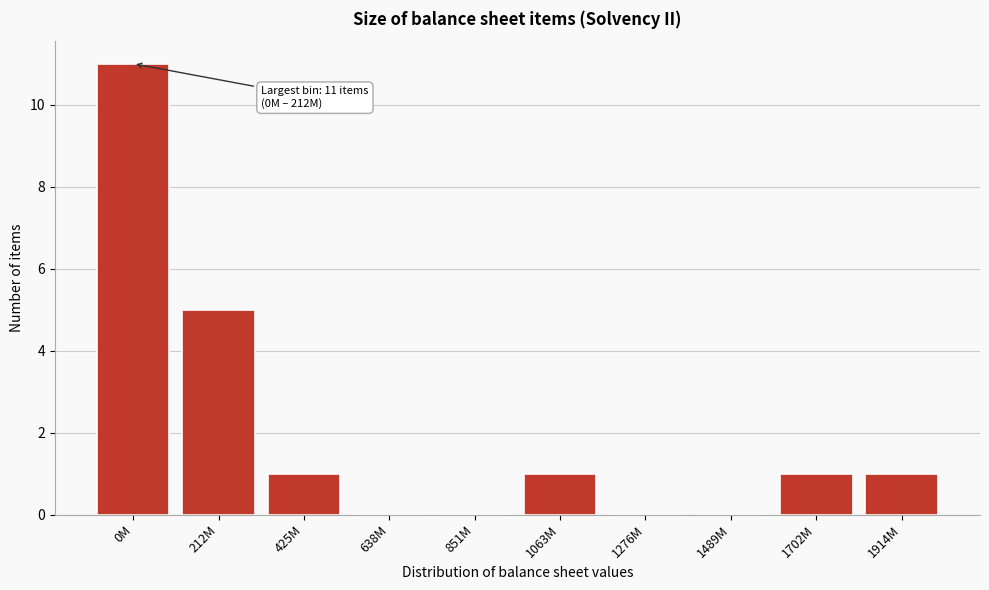

Reading right to left, what are all the values shown in this chart?

1914M=1	1702M=1	1489M=0	1276M=0	1063M=1	851M=0	638M=0	425M=1	212M=5	0M=11